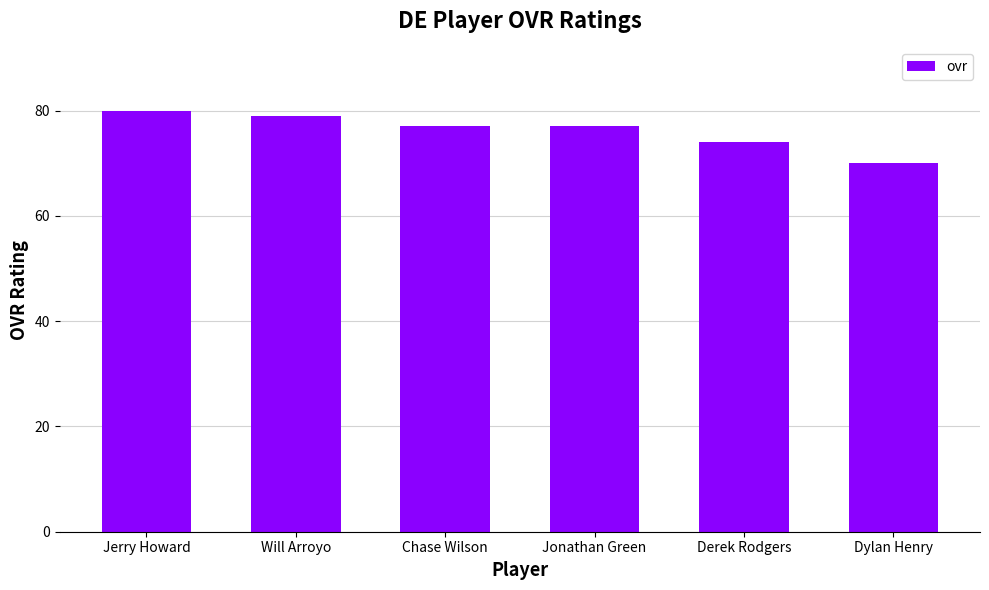

What is the label of the 2nd bar from the left?

Will Arroyo